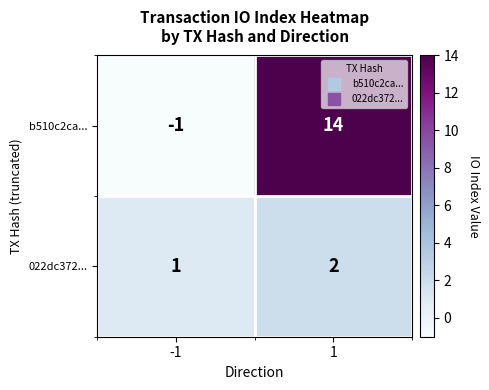

Which category has the lowest value across all series?

-1